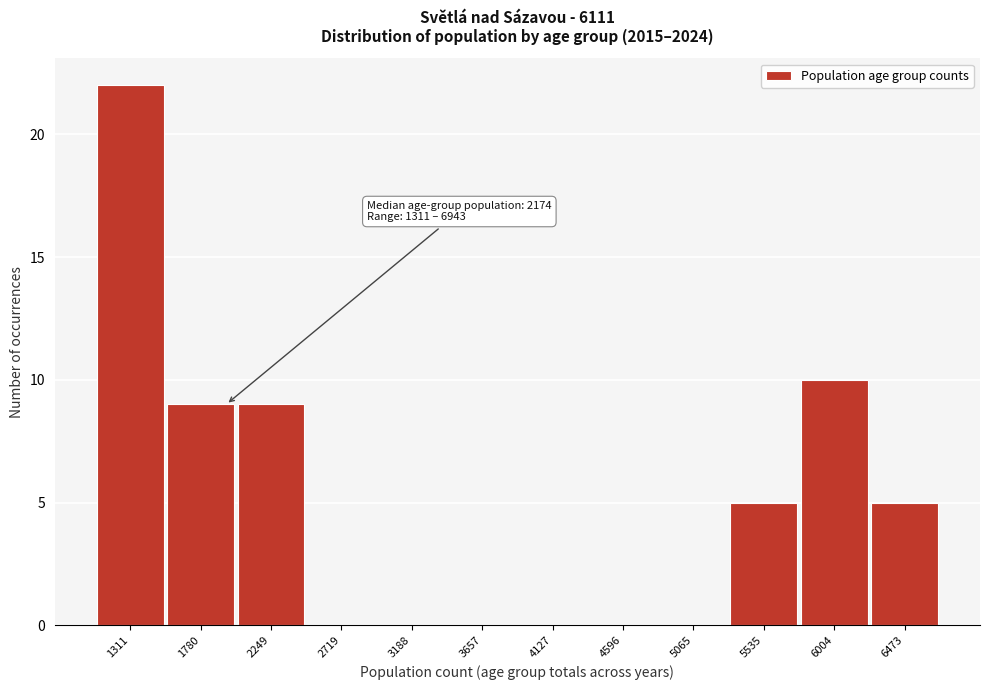

Reading left to right, extract all data points from this chart.

1311=22	1780=9	2249=9	2719=0	3188=0	3657=0	4127=0	4596=0	5065=0	5535=5	6004=10	6473=5